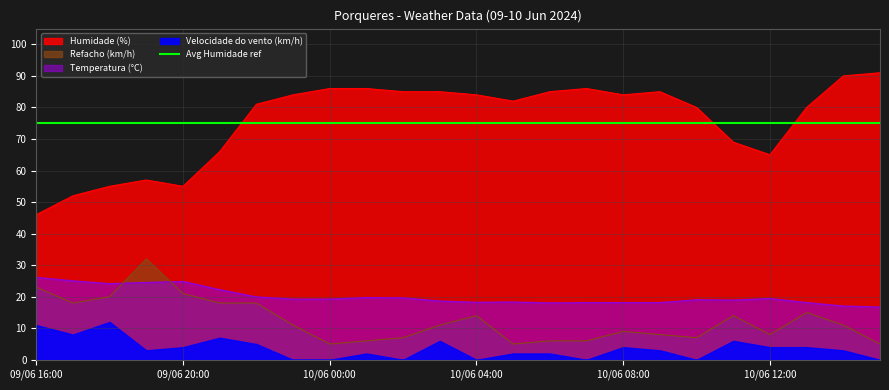

The Humidade (%) series shows 143.2 at 10/06 04:00. True or false?

False